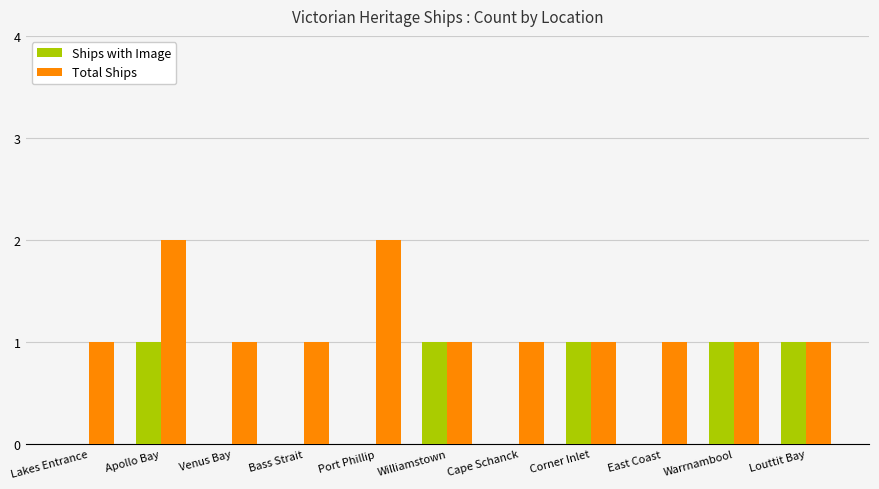

What is the maximum value for Ships with Image?

1